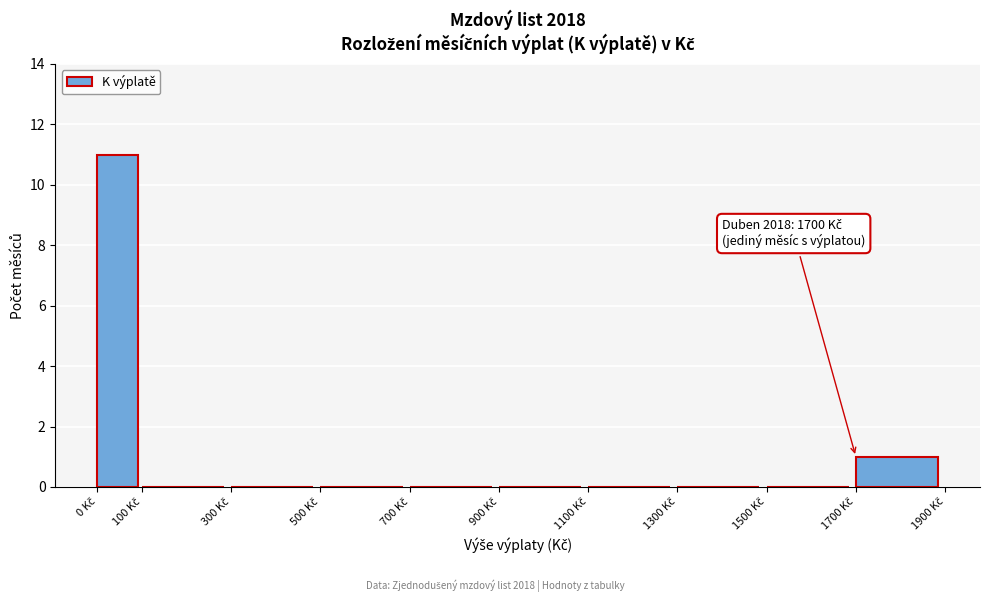

Which range on the x-axis has the tallest bar?

0 to 100